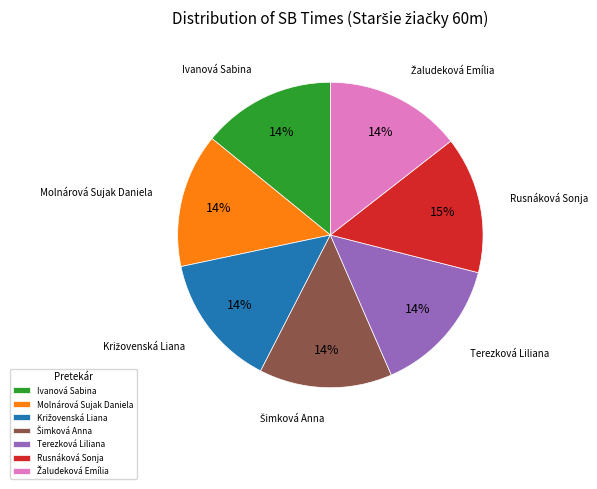

Is there any slice that represents more than half of the pie?

No